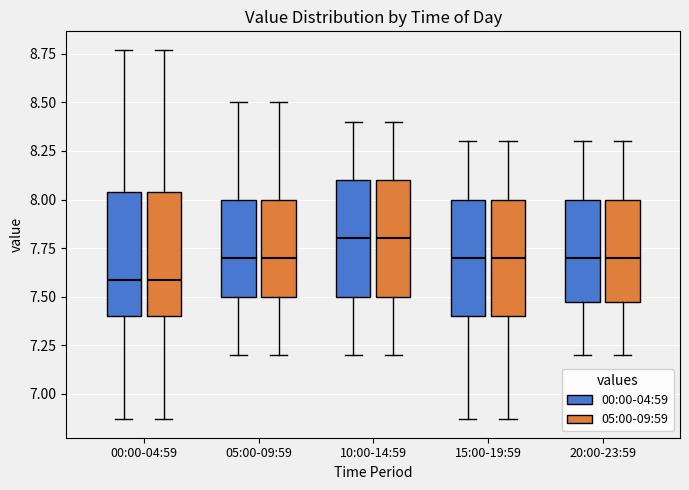

Reading left to right, transcribe this box plot: for each box, give where its median line is, the range the box spans, and where its two whiskers end, as read against the y-axis. The values are not printed on the chart, so give them approximately, as read against the axis.

00:00-04:59 (00:00-04:59): median 7.60, box 7.40 to 8.05, whiskers 6.85 to 8.75
00:00-04:59 (05:00-09:59): median 7.60, box 7.40 to 8.05, whiskers 6.85 to 8.75
05:00-09:59 (00:00-04:59): median 7.70, box 7.50 to 8.00, whiskers 7.20 to 8.50
05:00-09:59 (05:00-09:59): median 7.70, box 7.50 to 8.00, whiskers 7.20 to 8.50
10:00-14:59 (00:00-04:59): median 7.80, box 7.50 to 8.10, whiskers 7.20 to 8.40
10:00-14:59 (05:00-09:59): median 7.80, box 7.50 to 8.10, whiskers 7.20 to 8.40
15:00-19:59 (00:00-04:59): median 7.70, box 7.40 to 8.00, whiskers 6.85 to 8.30
15:00-19:59 (05:00-09:59): median 7.70, box 7.40 to 8.00, whiskers 6.85 to 8.30
20:00-23:59 (00:00-04:59): median 7.70, box 7.50 to 8.00, whiskers 7.20 to 8.30
20:00-23:59 (05:00-09:59): median 7.70, box 7.50 to 8.00, whiskers 7.20 to 8.30